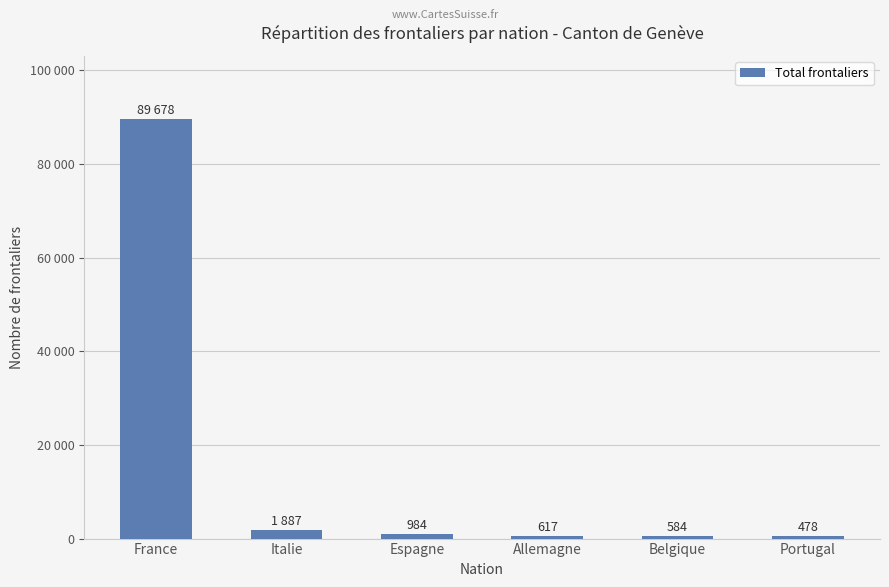

The value at Espagne is 984. True or false?

True